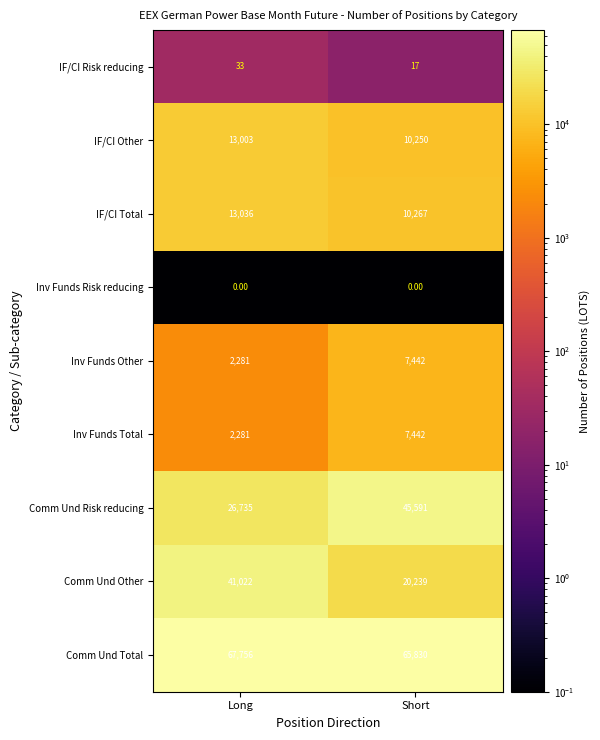

What is the sum of all Comm Und Other values?

61261